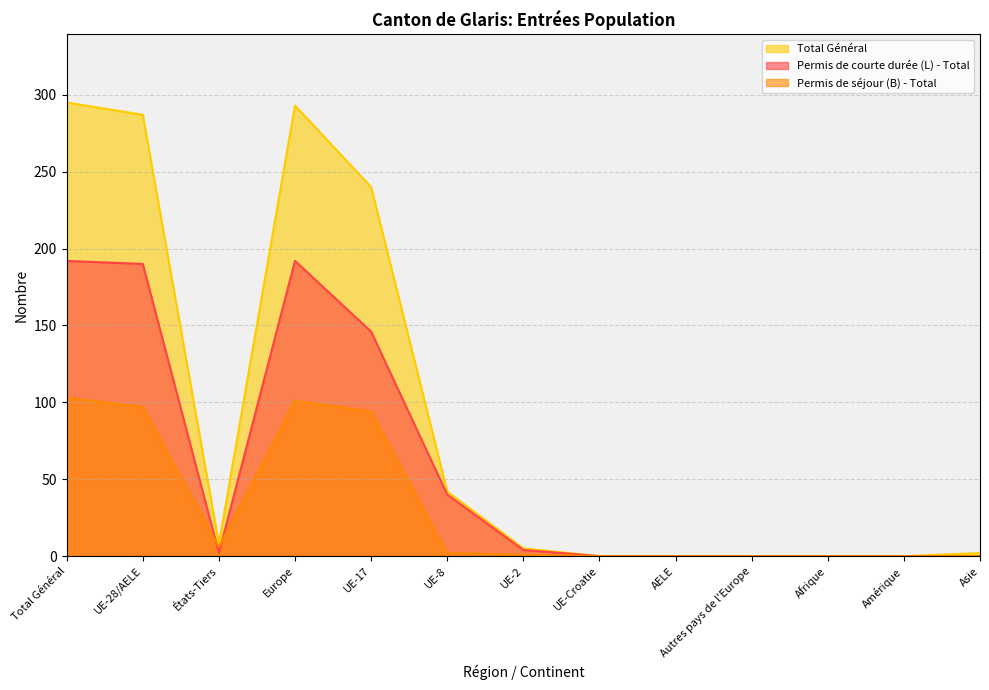

Is the value of Permis de séjour (B) - Total at Total Général greater than the value of Permis de courte durée (L) - Total at Europe?

No